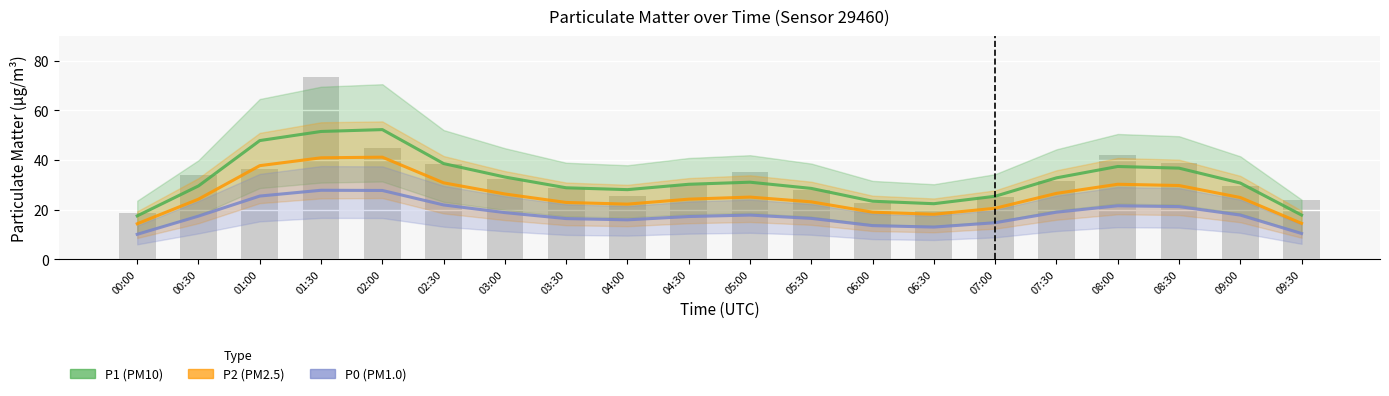

What are all the series names shown in the legend?

P1, P2, P0